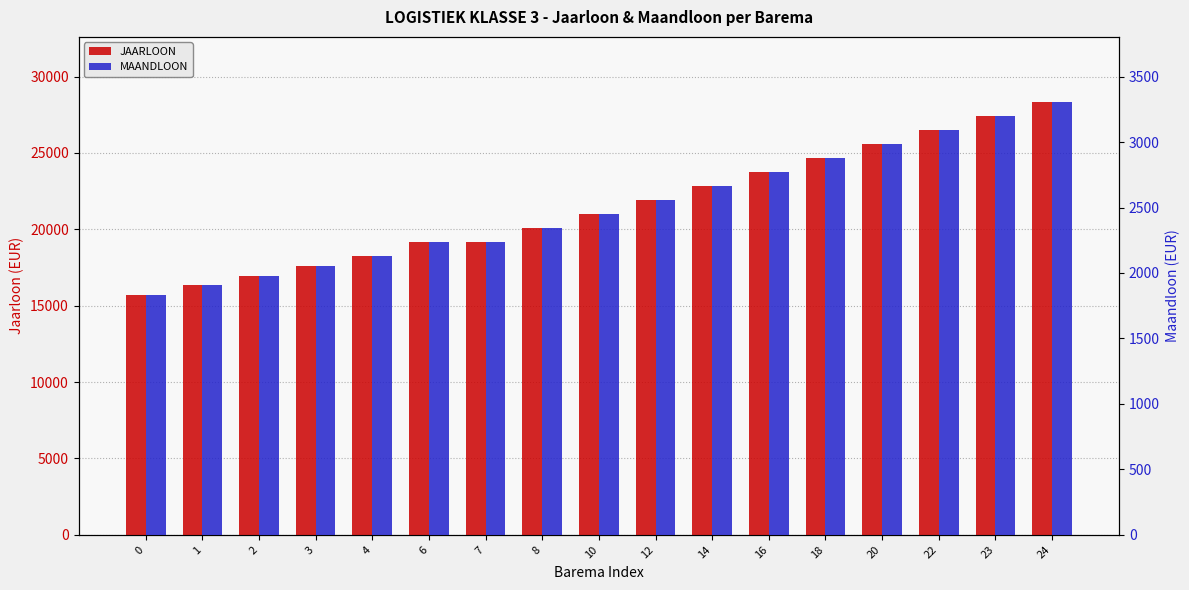

What is the sum of the MAANDLOON values at 7 and 14?

4902.3